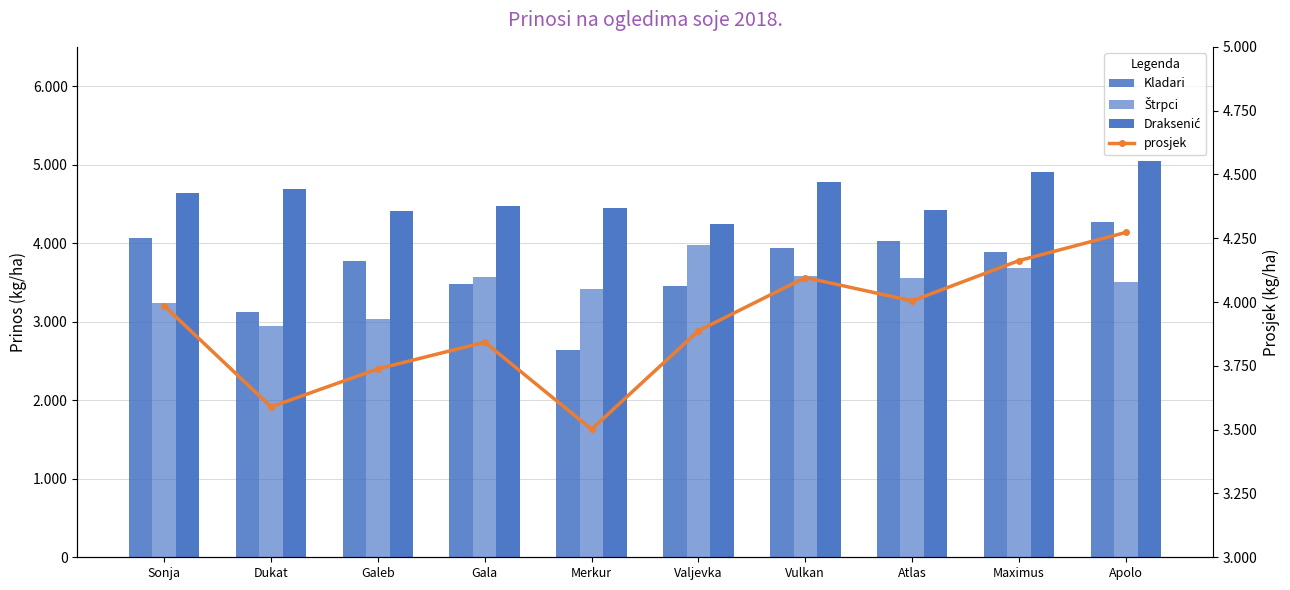

Reading left to right, what are all the values shown in this chart?

Kladari: 4070.4	3127.5	3770.5	3483.5	2640.8	3448.8	3936.9	4031.8	3890.7	4264.3
Štrpci: 3243.3	2948.3	3031.7	3565.5	3417.5	3972.3	3576.9	3561.3	3684.8	3510.0
Draksenić: 4642.7	4692.3	4412.9	4479.3	4446.1	4241.7	4774.7	4420.5	4911.8	5043.9
prosjek: 3985.5	3589.4	3738.4	3842.8	3501.4	3887.6	4096.2	4004.6	4162.4	4272.7